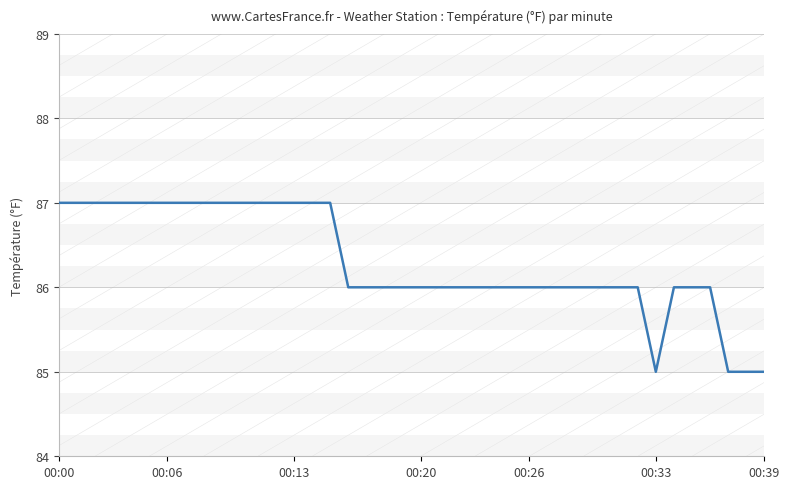

What is the smallest value displayed?

85